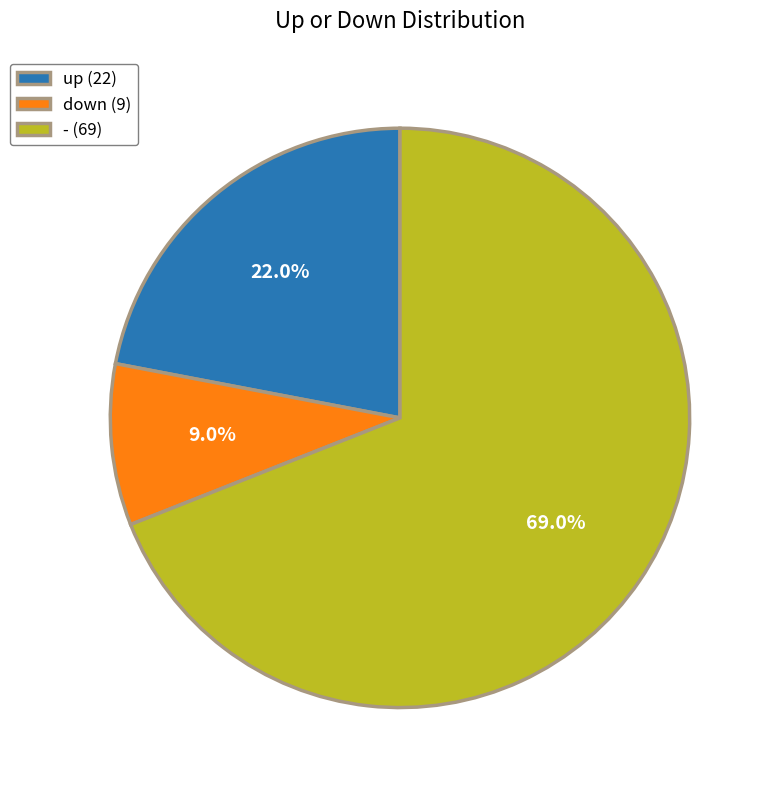

To the nearest percent, what is the average slice percentage?

33%